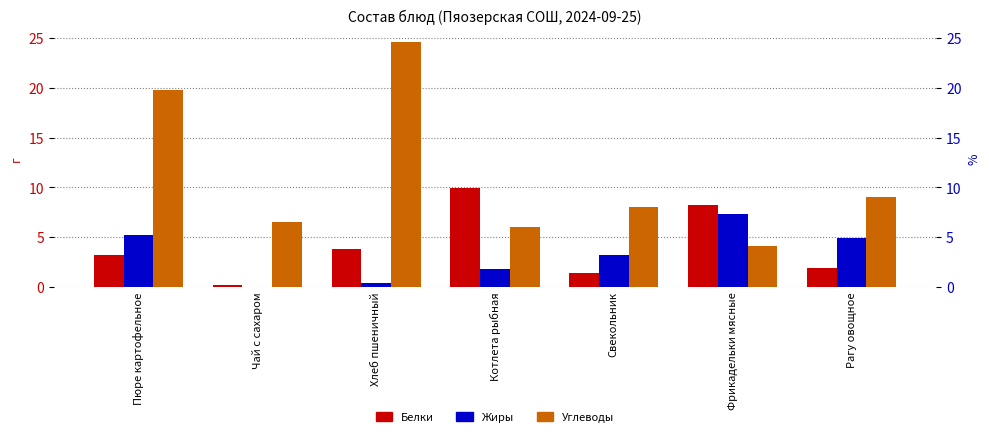

What is the average value of the Углеводы series?

11.1